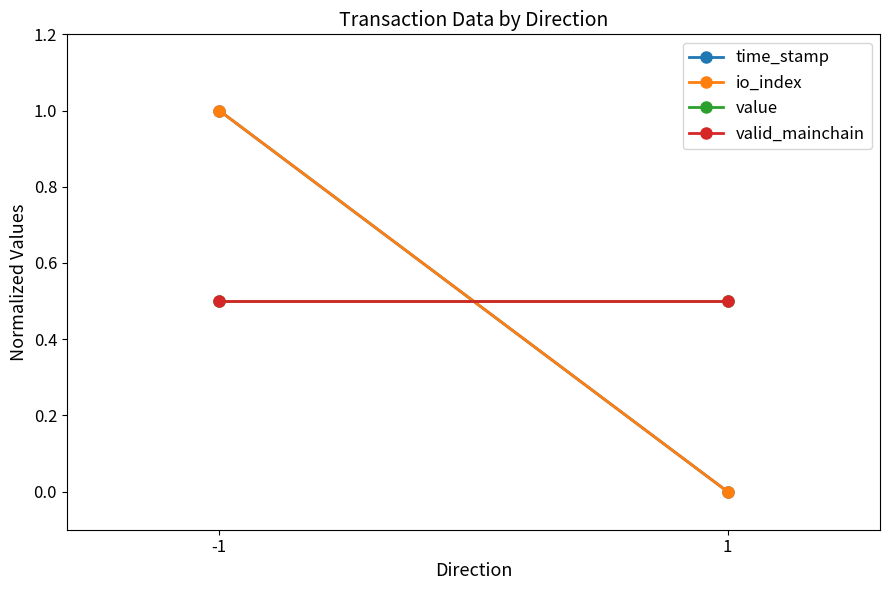

What is the lowest value of the valid_mainchain series?

0.5